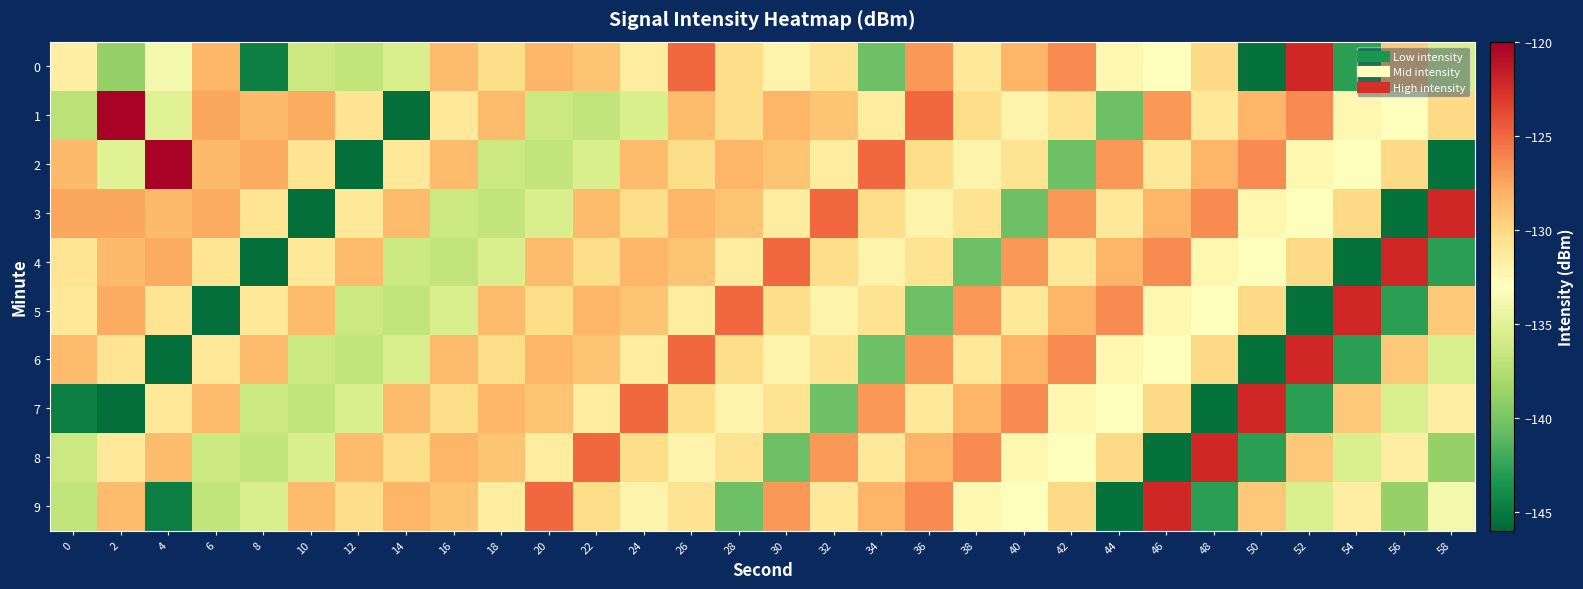

How many data points does each series have?

30